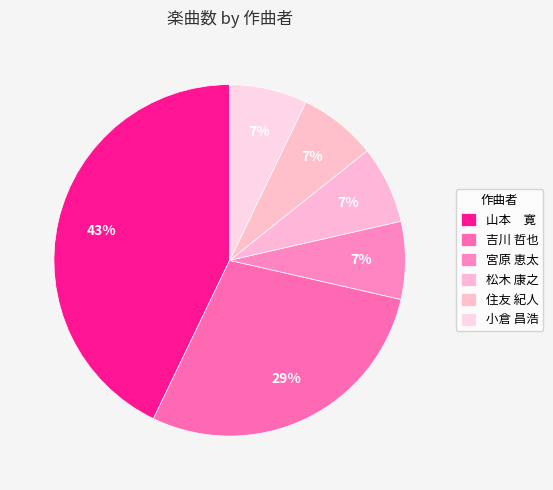

How many segments does this pie chart have?

6